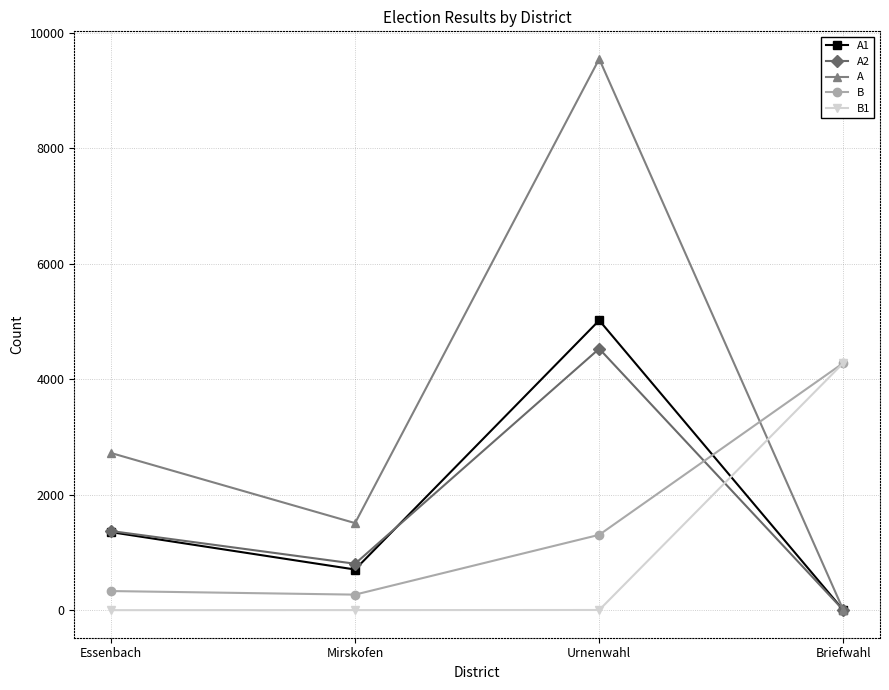

What is the label of the 4th point from the left?

Briefwahl